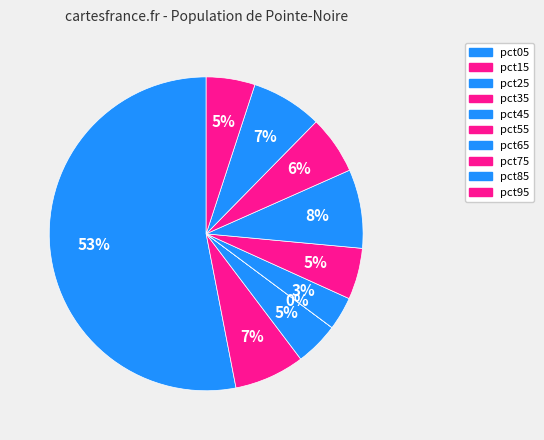

How much of the chart is everything except pct35?

100.0%